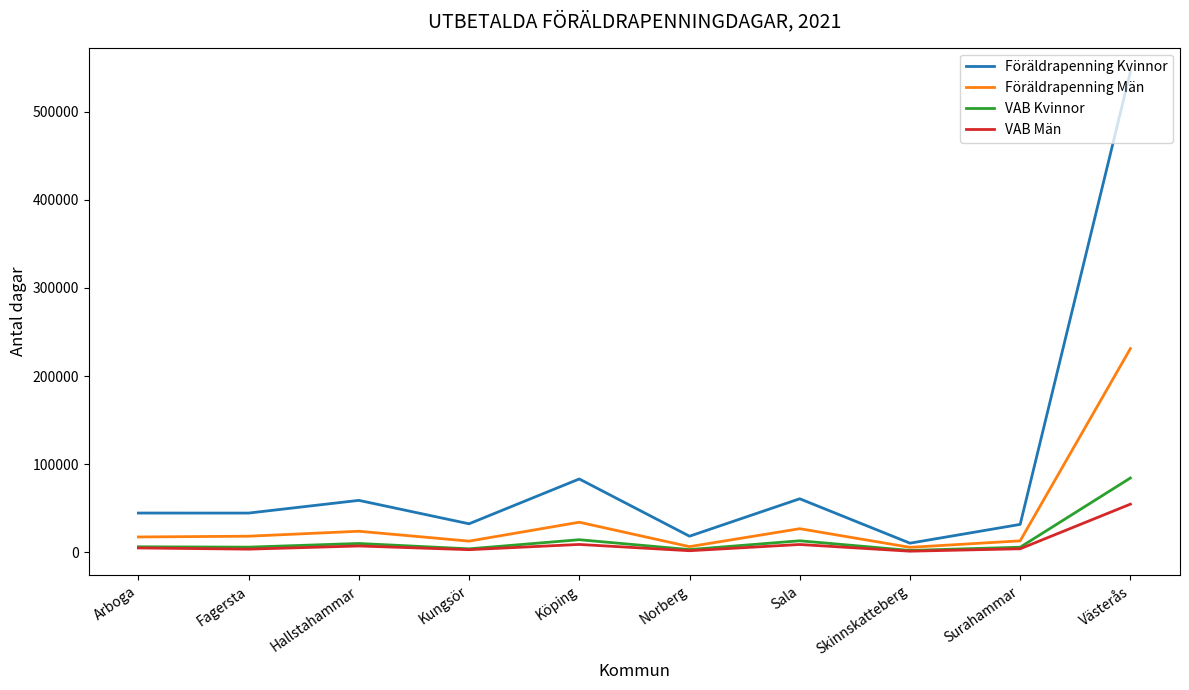

What is the smallest value displayed?

1166